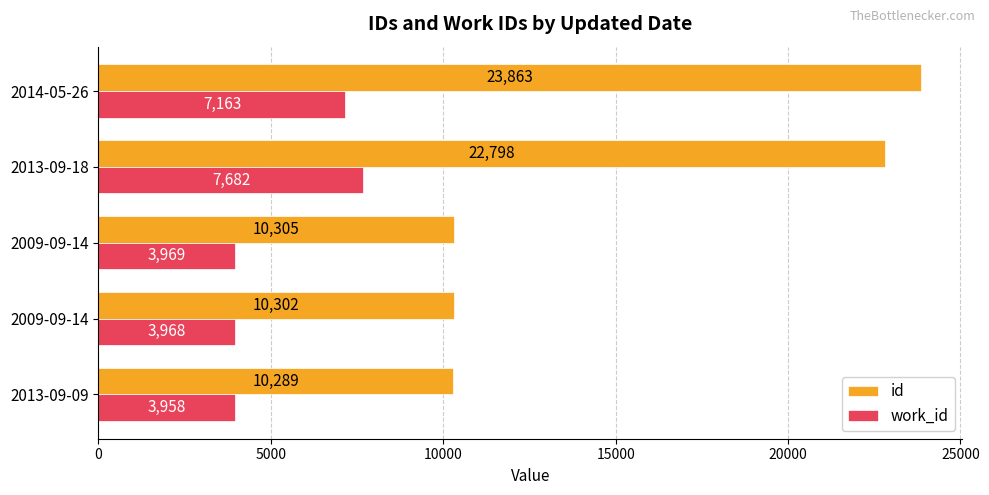

How many distinct data groups are displayed?

2